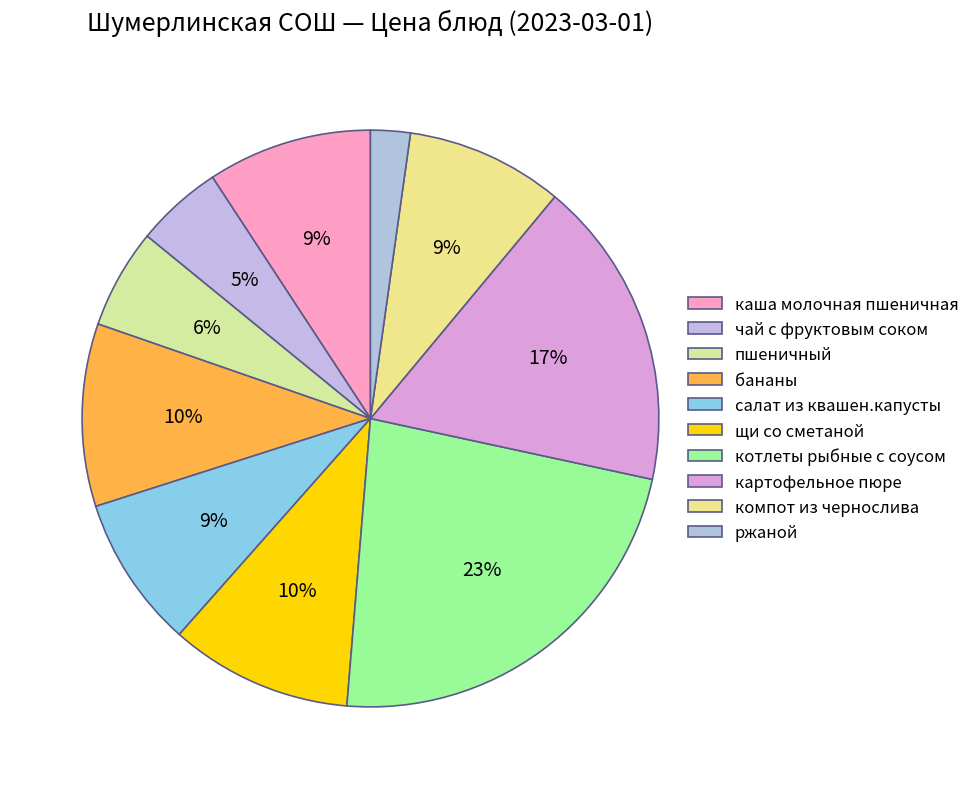

To the nearest percent, what is the average slice percentage?

10%